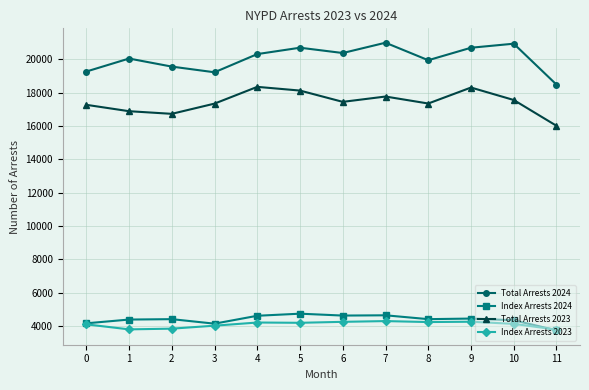

Rank the series by their maximum value, from highest to lowest.

Total Arrests 2024, Total Arrests 2023, Index Arrests 2024, Index Arrests 2023